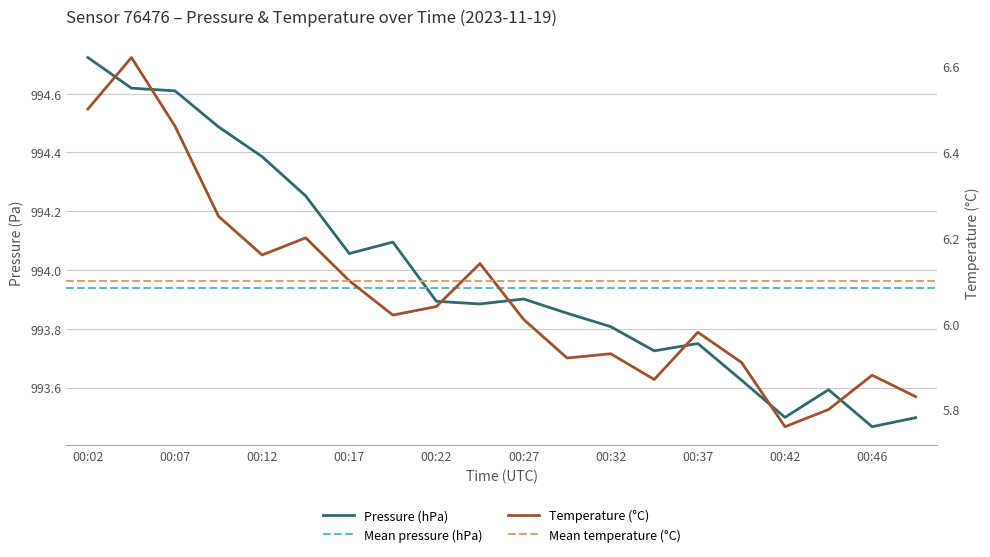

True or false: temperature has a value of 6.2 at 00:12.

True